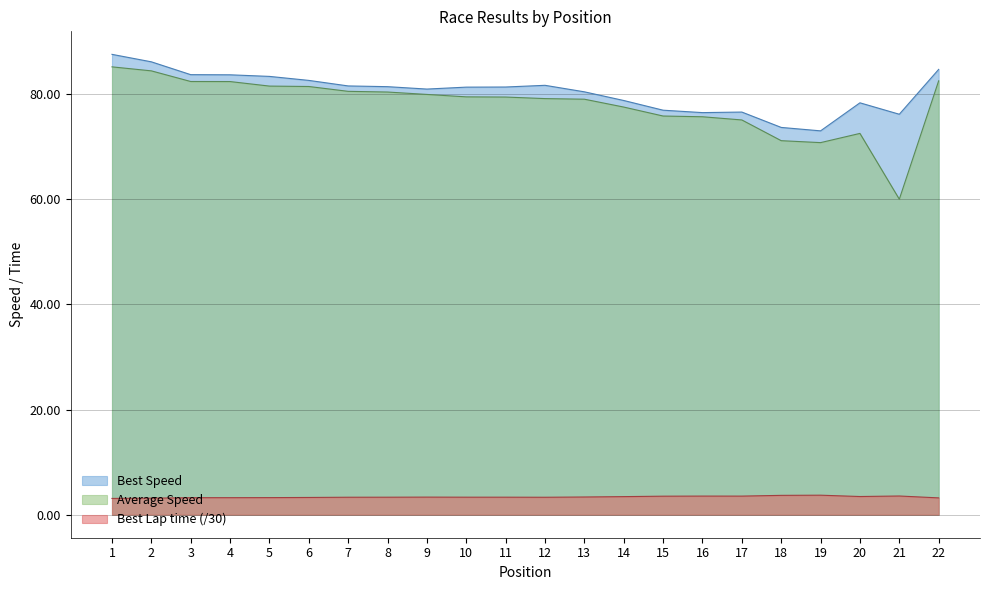

True or false: Best Speed has a value of 76.9 at 15.

True